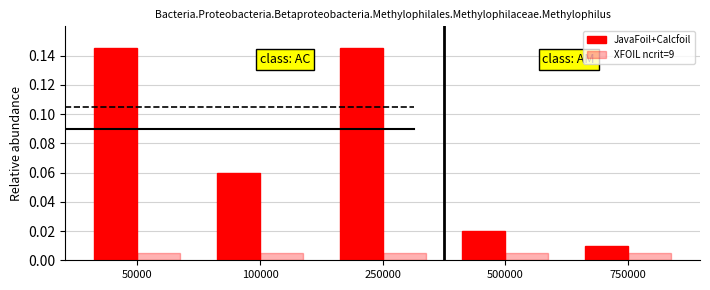

Which series changed the most between 250000 and 750000?

JavaFoil+Calcfoil